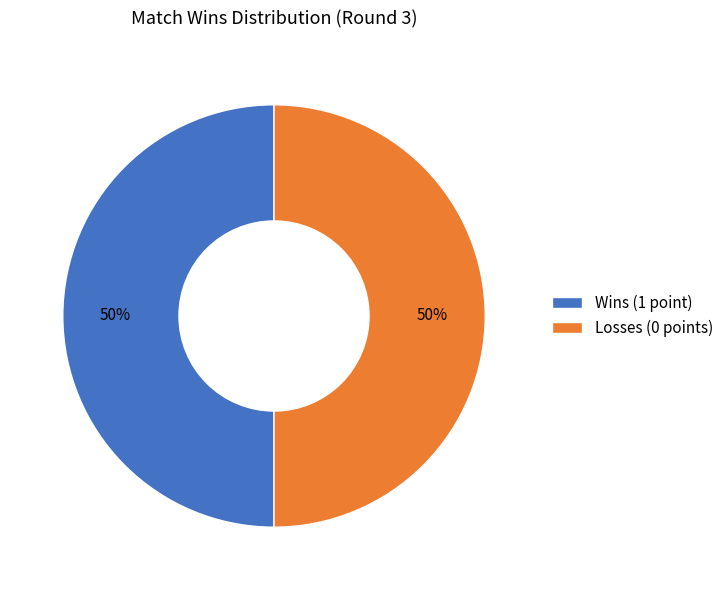

To the nearest percent, what is the average slice percentage?

50%